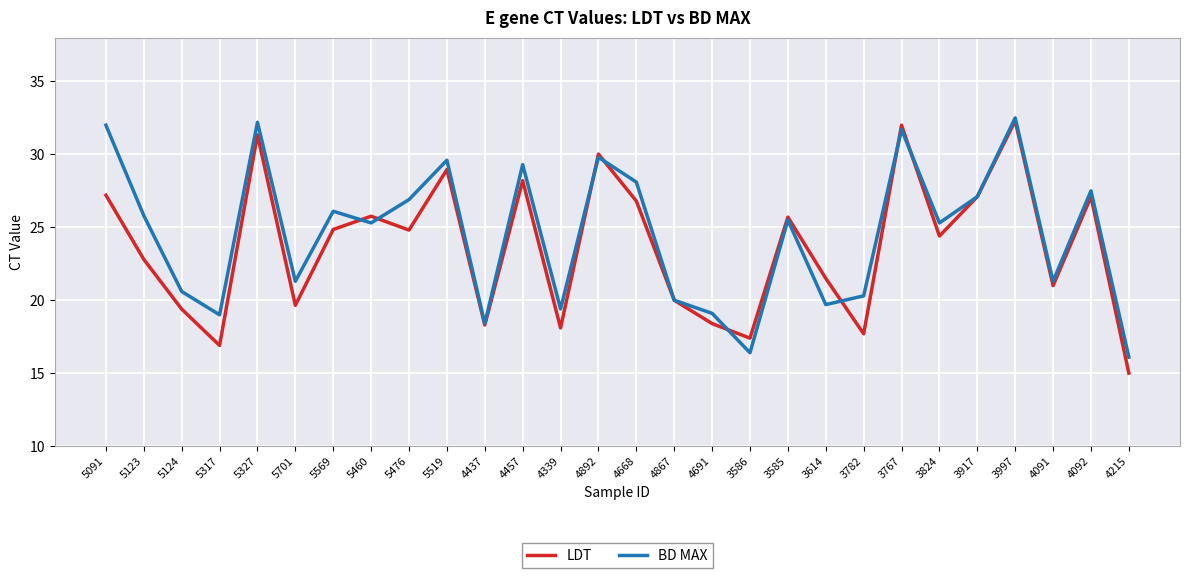

Where do BD MAX and LDT first cross each other?

5569 and 5460